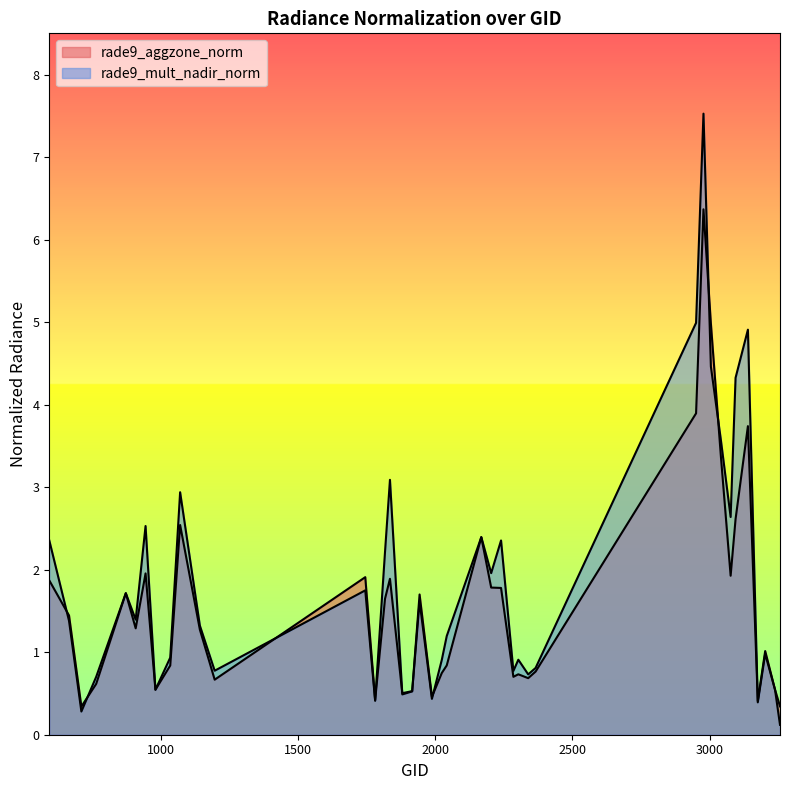

Rank the categories by rade9_aggzone_norm value from highest to lowest.

2978, 3005, 2951, 3140, 3041, 3095, 1070, 2168, 944, 3077, 1745, 1835, 593, 2204, 2240, 872, 1943, 1817, 665, 908, 1142, 3203, 2042, 1034, 2366, 2024, 2303, 2285, 2339, 1196, 764, 980, 3239, 1916, 1880, 1988, 1781, 3176, 3257, 710